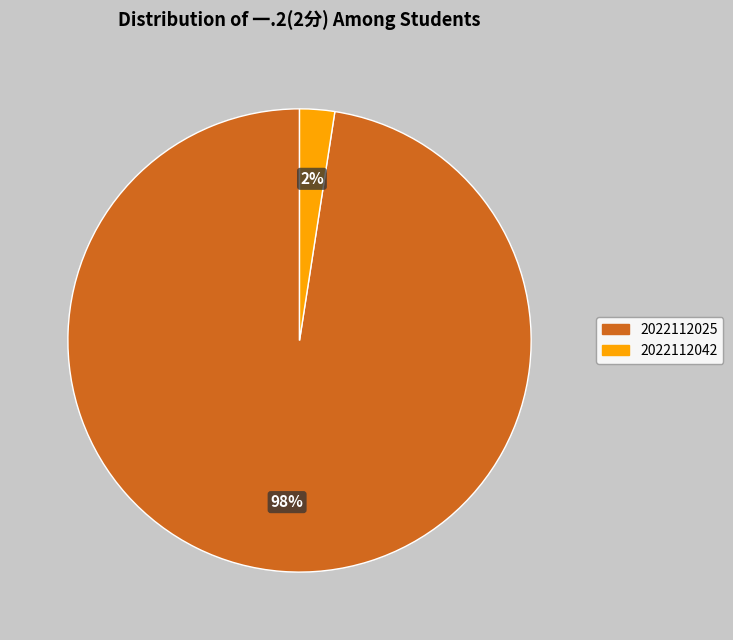

To the nearest percent, what percentage of the pie is 2022112025?

98%